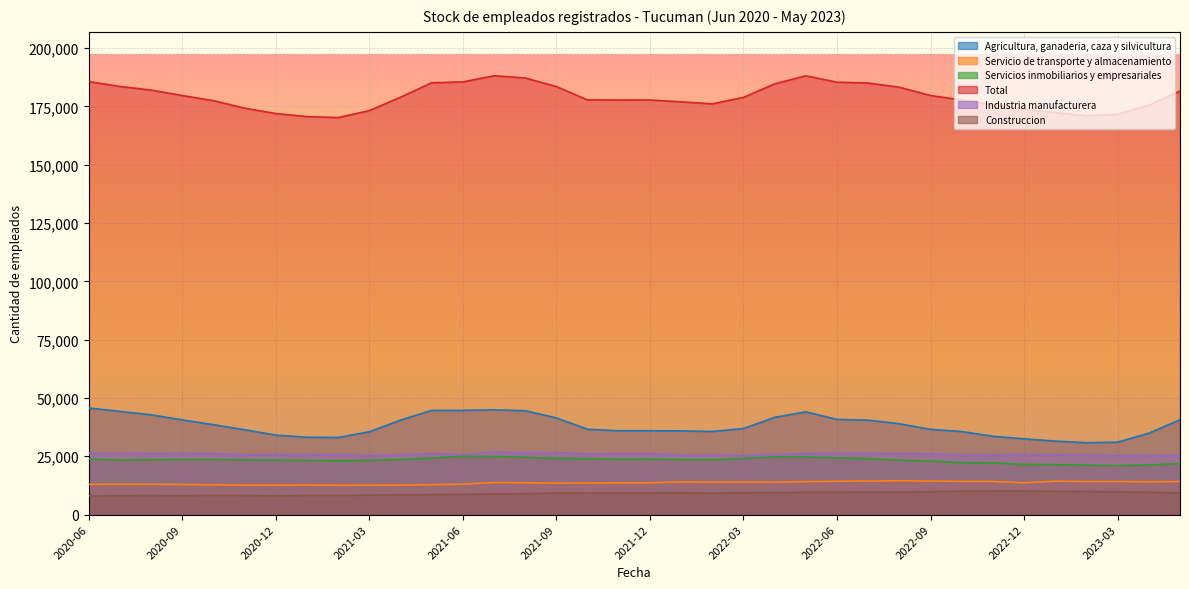

What is the label of the 26th point from the right?

2021-04